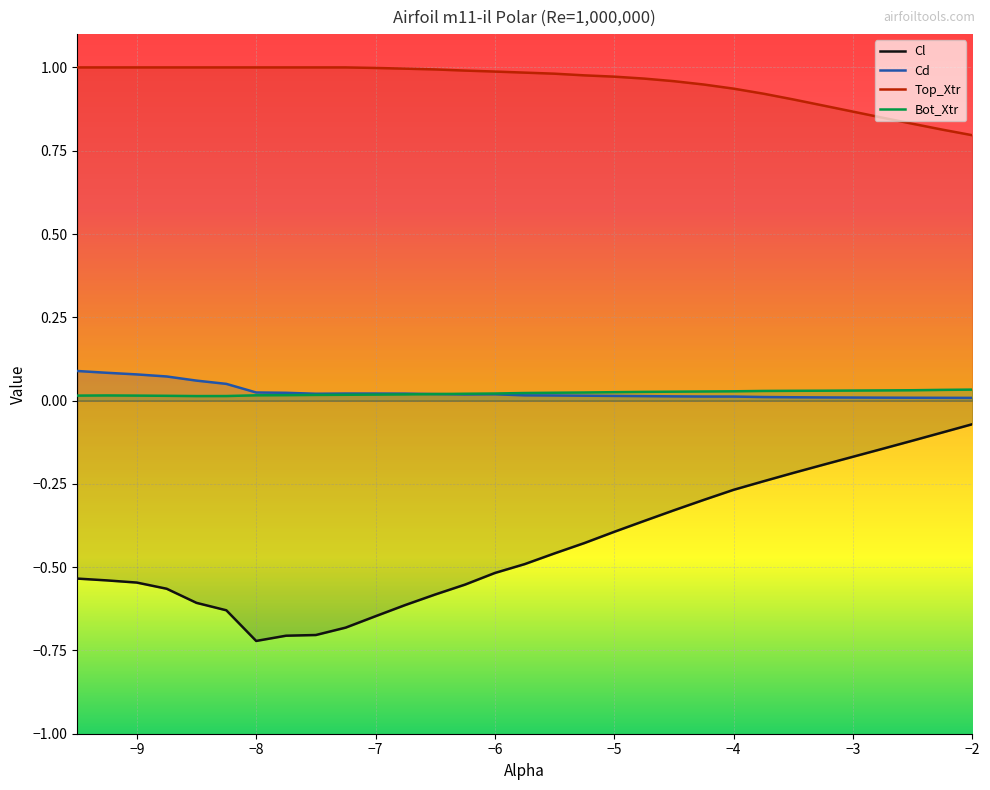

What is the average value of the Cl series?

-0.4